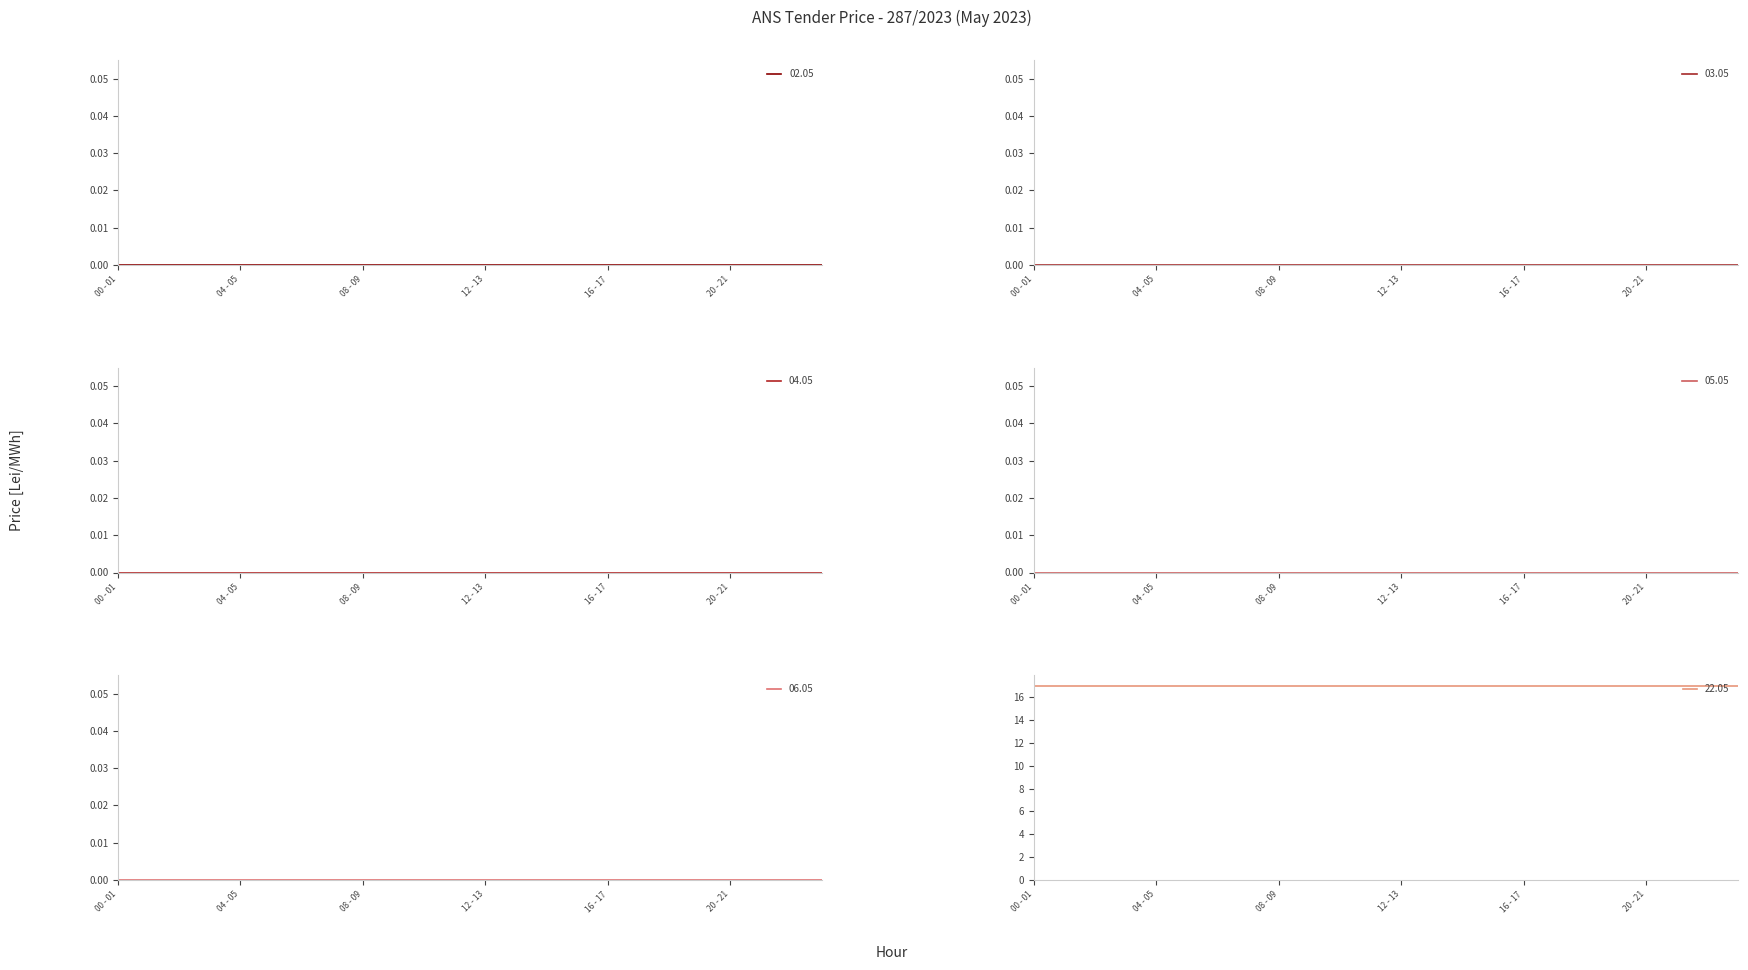

What position from the left is 12 - 13?

13